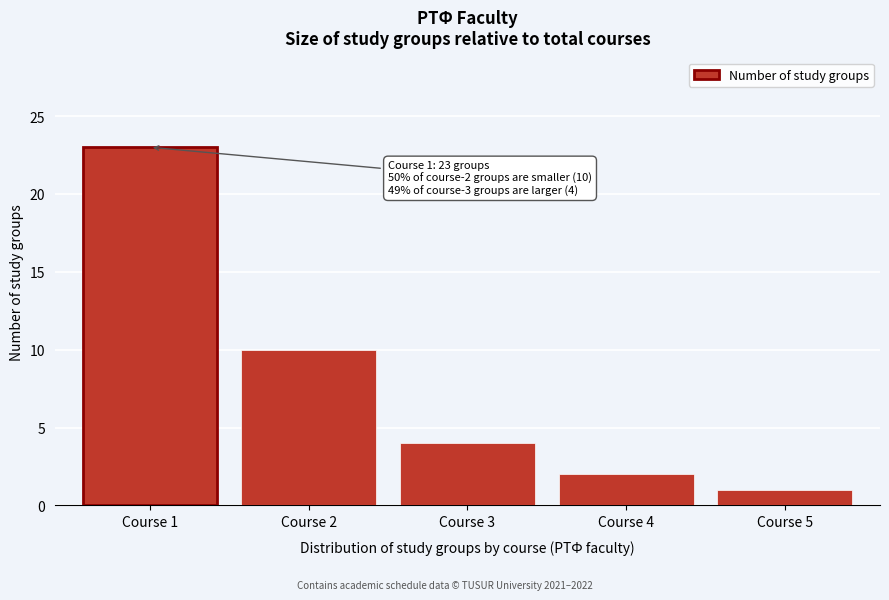

Reading left to right, list all the values displayed in this chart.

Course 1=23	Course 2=10	Course 3=4	Course 4=2	Course 5=1